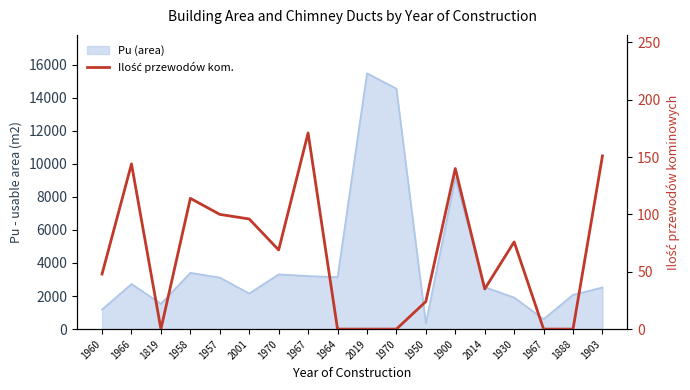

What is the difference between the maximum and minimum values?

171